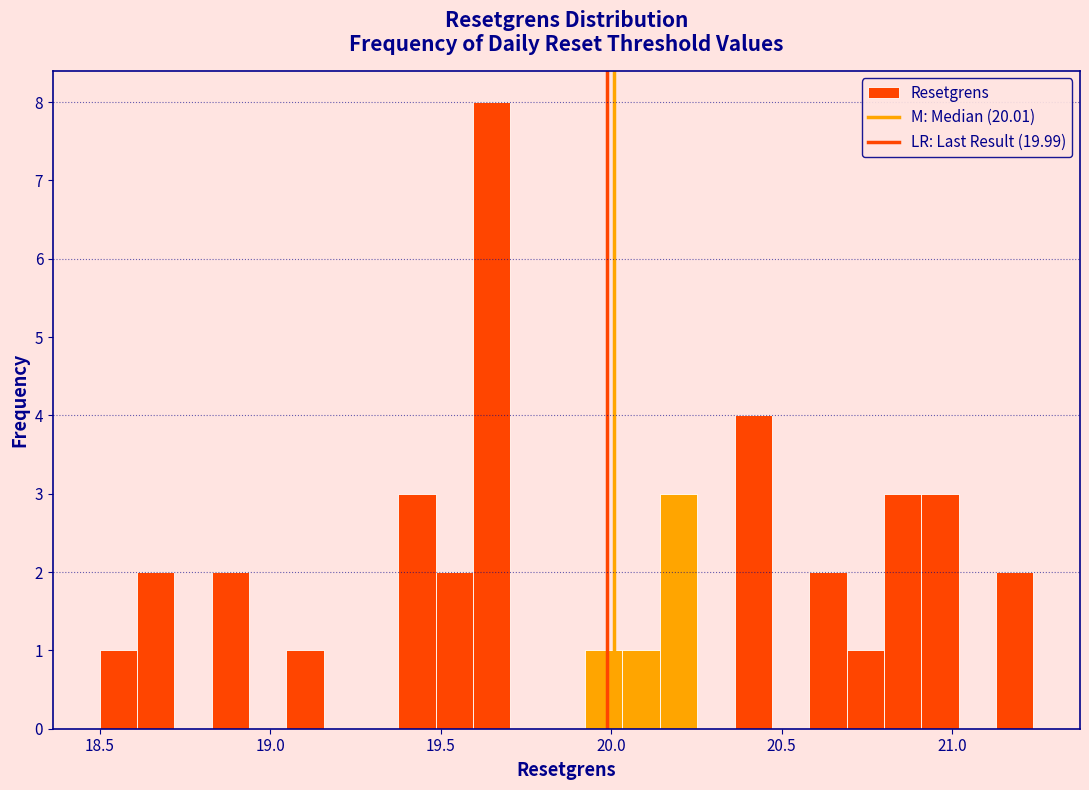

Around what value on the x-axis is the tallest bar? Give the approximate position of its centre, as read against the axis.

19.65